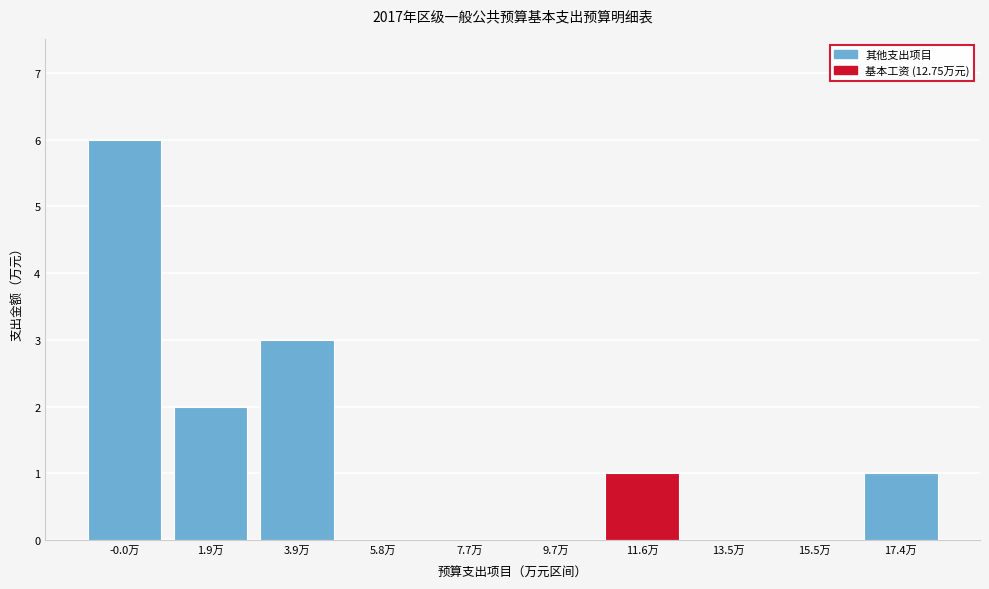

Reading right to left, transcribe all the data shown in this chart.

17.4万=1	15.5万=0	13.5万=0	11.6万=1	9.7万=0	7.7万=0	5.8万=0	3.9万=3	1.9万=2	-0.0万=6